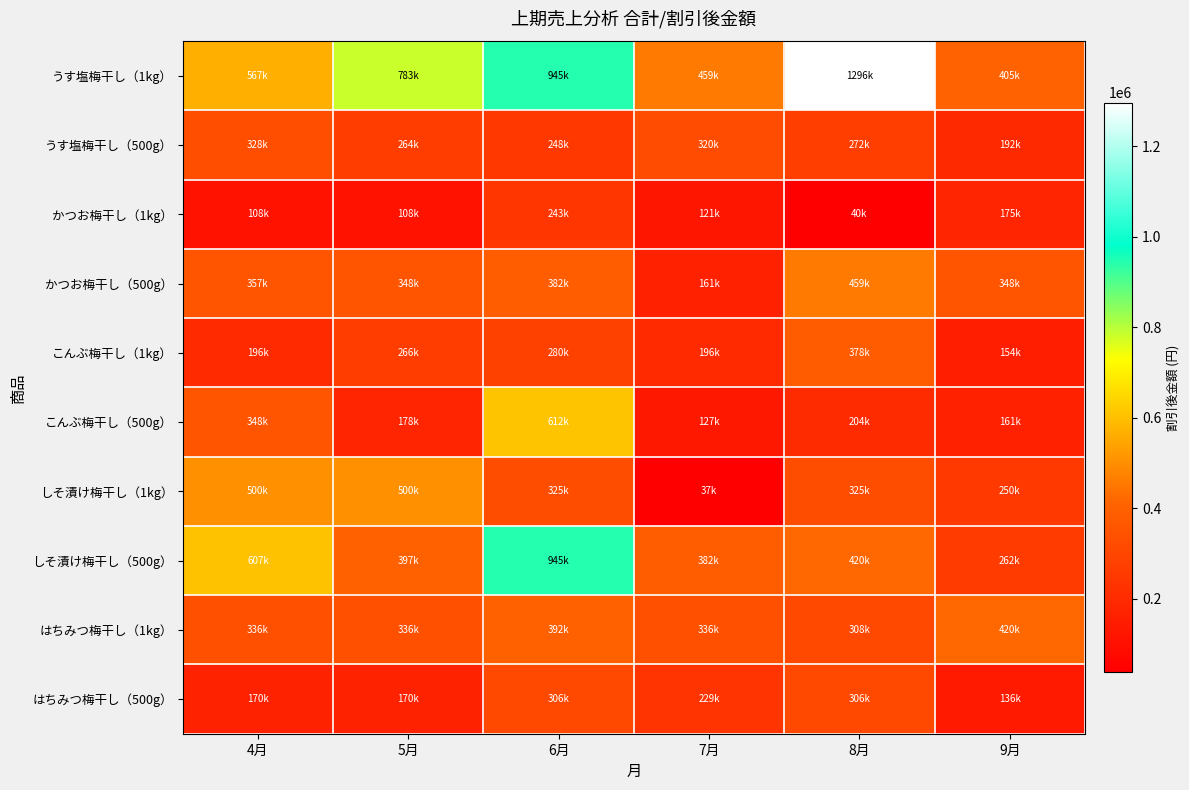

Between 8月 and 9月, which series saw the biggest shift?

うす塩梅干し（1kg）